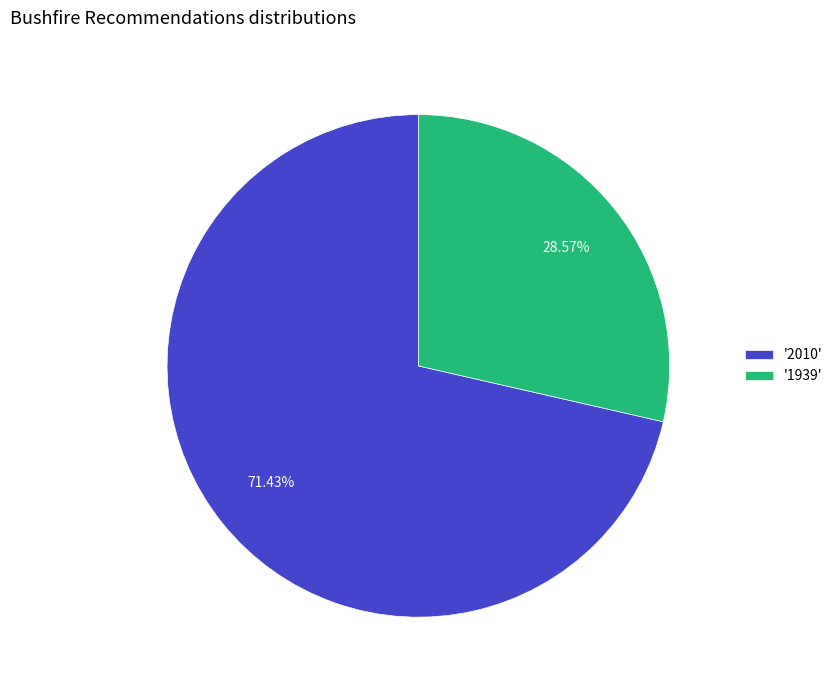

Does '1939' represent more than half of the total?

No